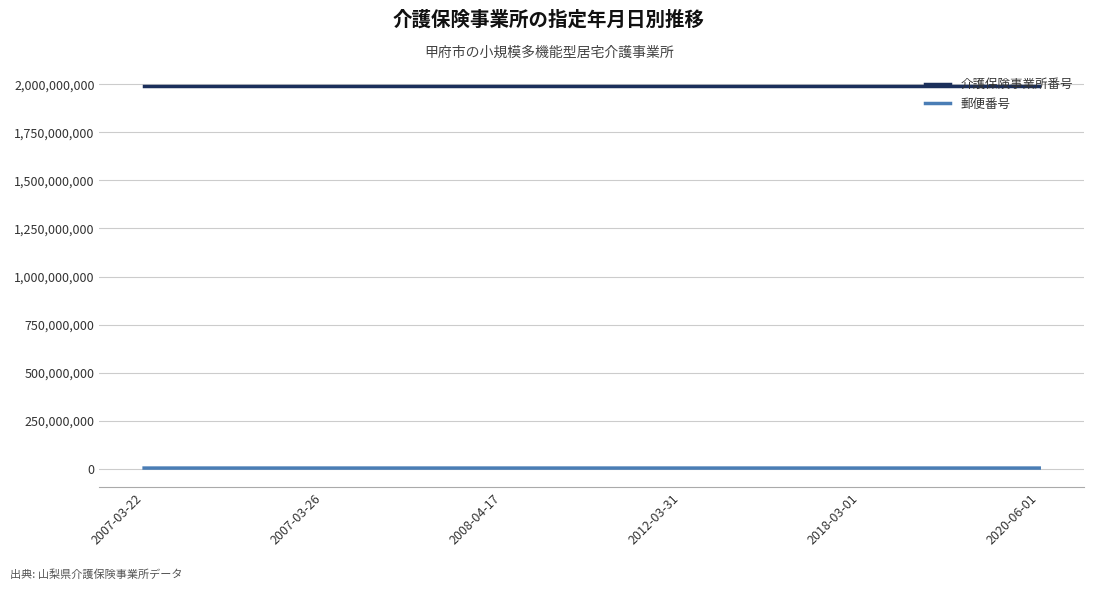

True or false: 介護保険事業所番号 and 郵便番号 intersect in this chart.

False